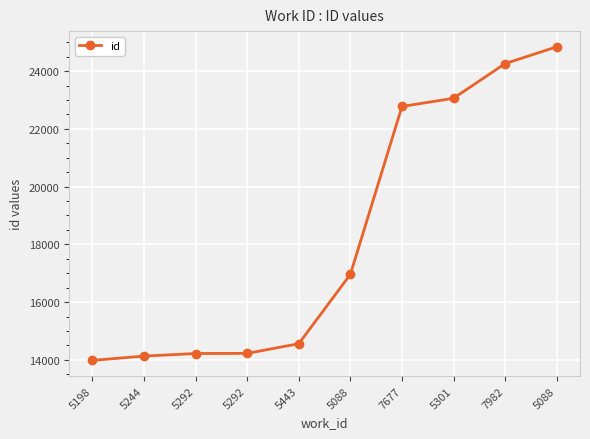

Between 7982 and 5292, which is larger?

7982